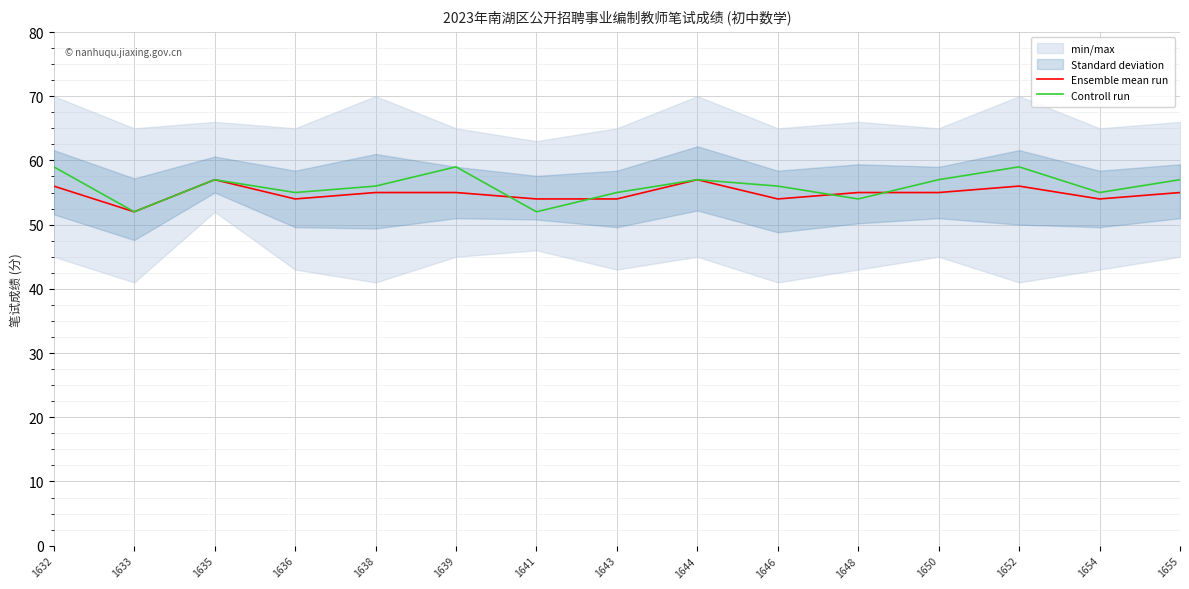

At which label does Controll run first exceed 56?

1632